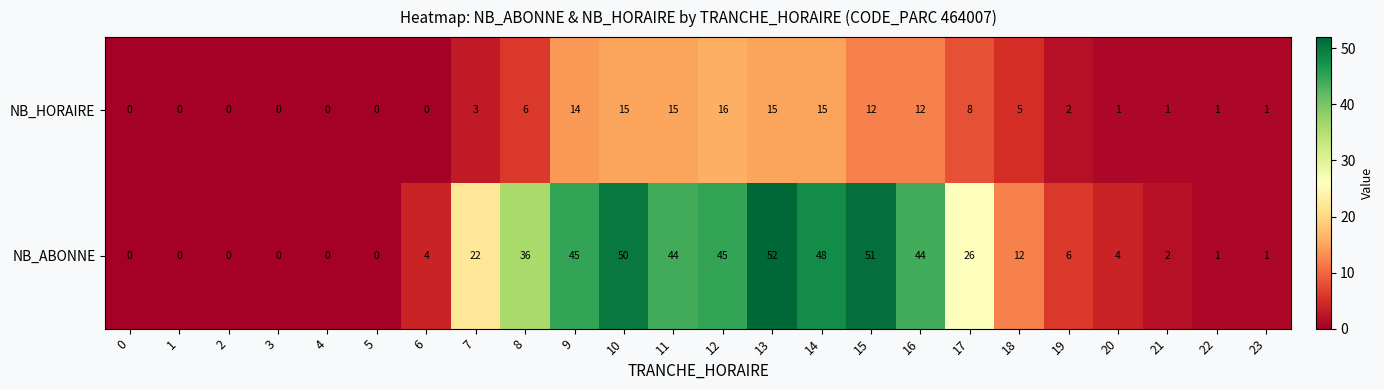

What is the total value across all series at 20?

5